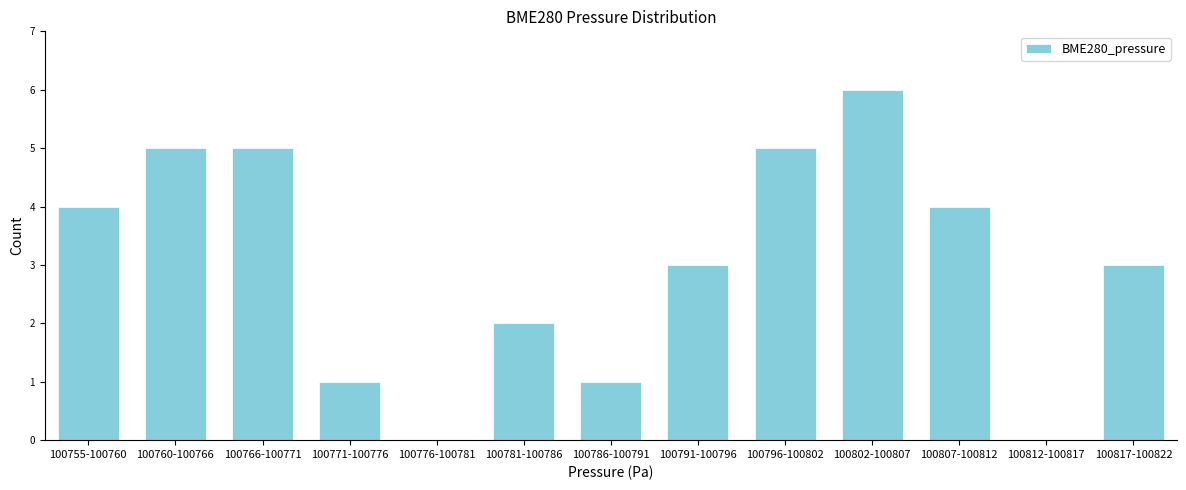

Reading left to right, list all the values displayed in this chart.

100755-100760=4	100760-100766=5	100766-100771=5	100771-100776=1	100776-100781=0	100781-100786=2	100786-100791=1	100791-100796=3	100796-100802=5	100802-100807=6	100807-100812=4	100812-100817=0	100817-100822=3